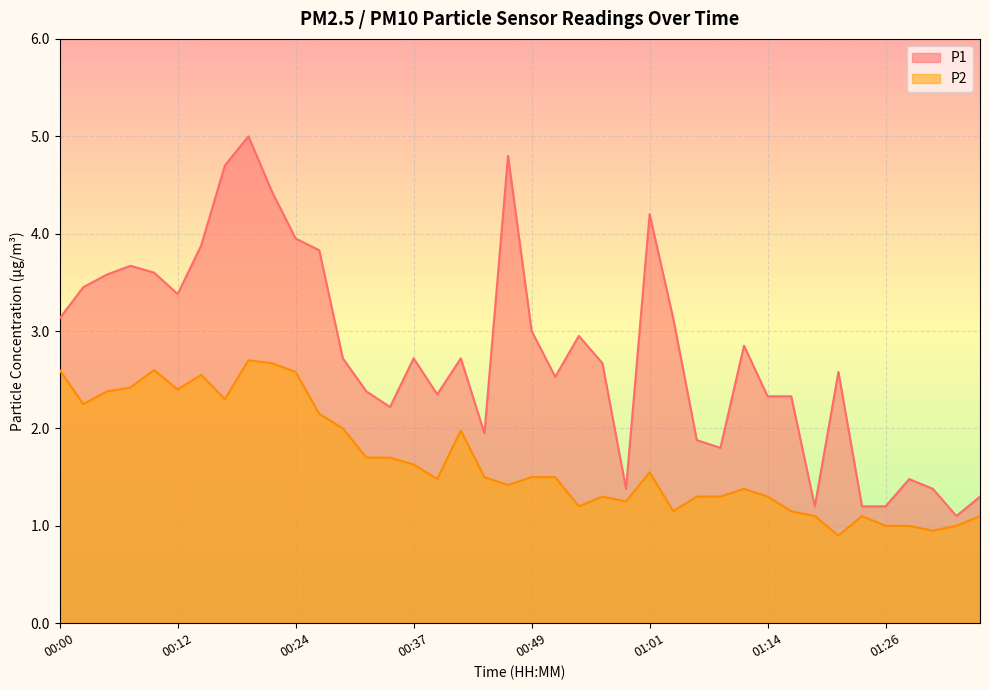

What is the difference between the P2 values at 00:05 and 00:24?

0.2